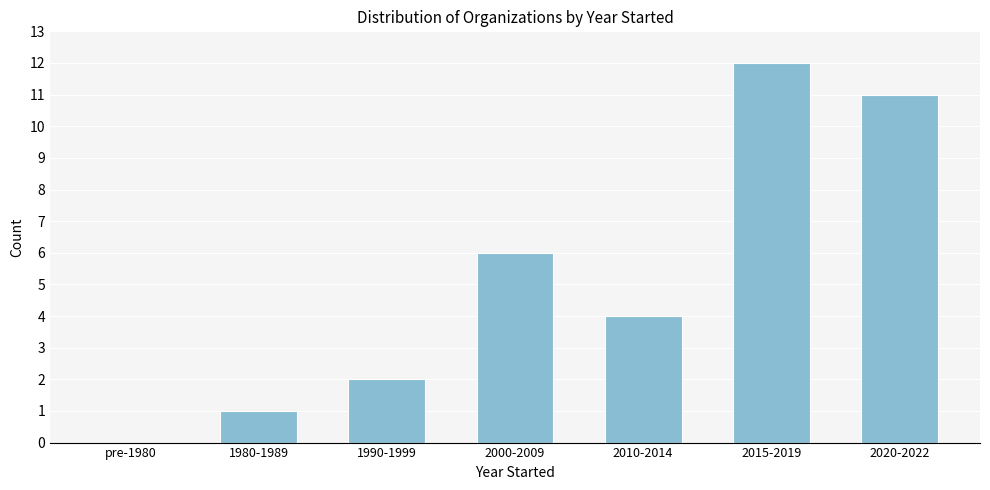

Reading left to right, list all the values displayed in this chart.

pre-1980=0	1980-1989=1	1990-1999=2	2000-2009=6	2010-2014=4	2015-2019=12	2020-2022=11